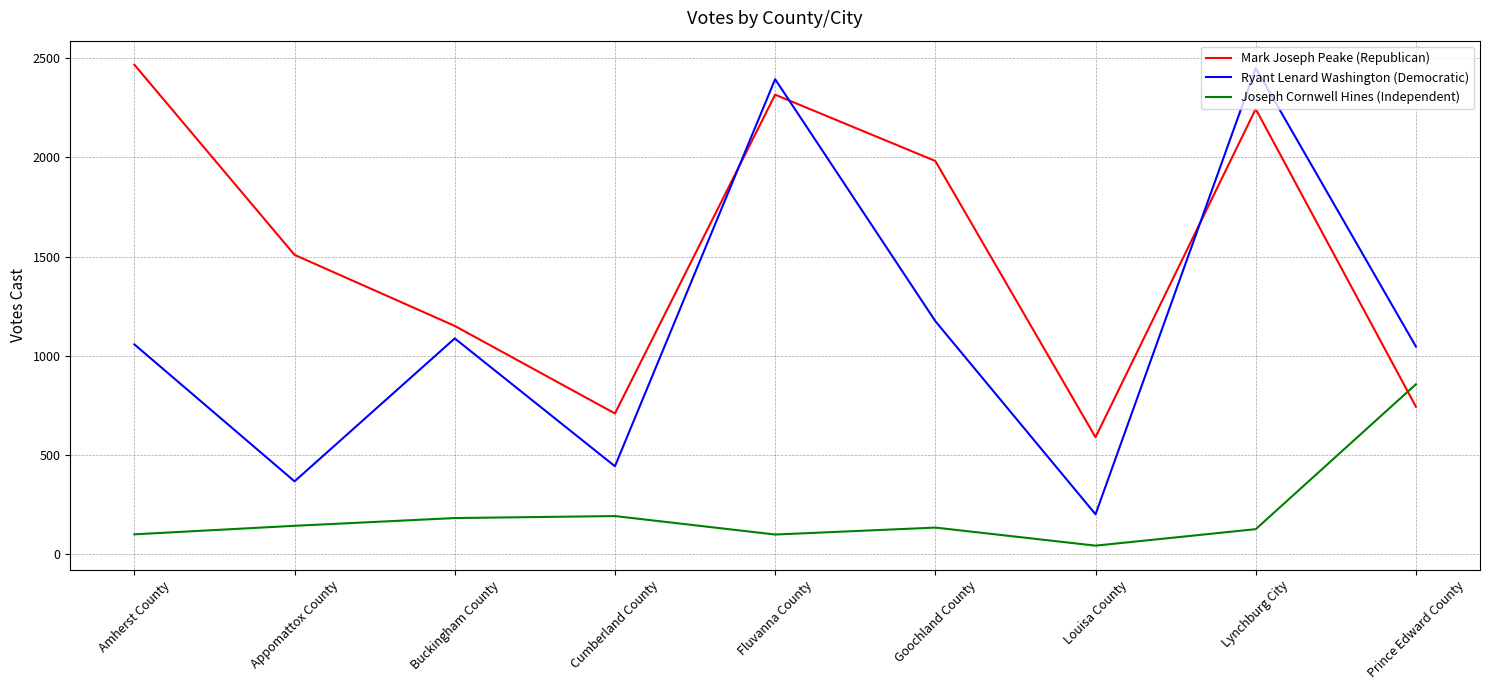

True or false: Mark Joseph Peake (Republican) has more than 2 points higher than both neighbors.

False